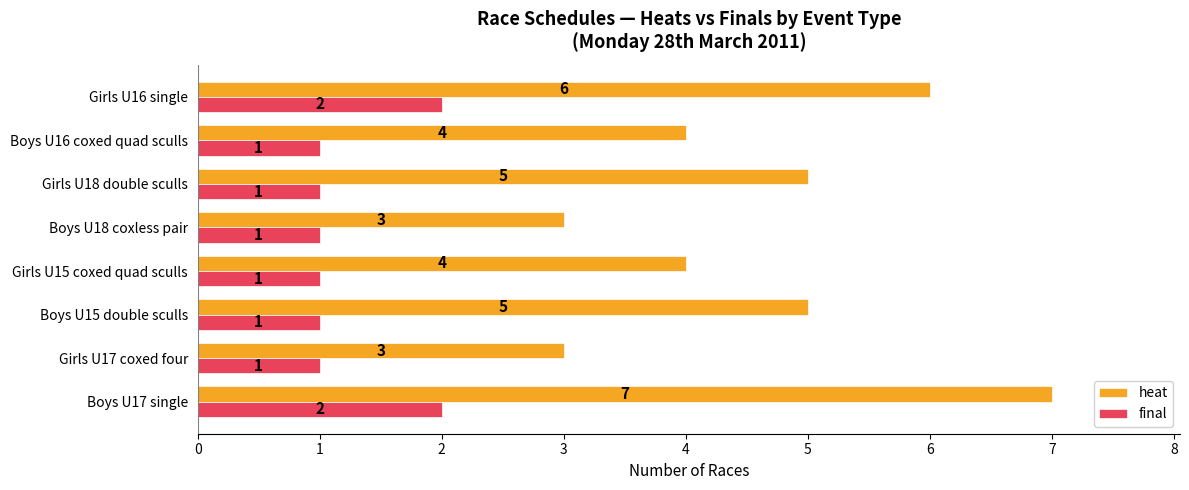

List the series in order of their peak value, highest first.

heat, final